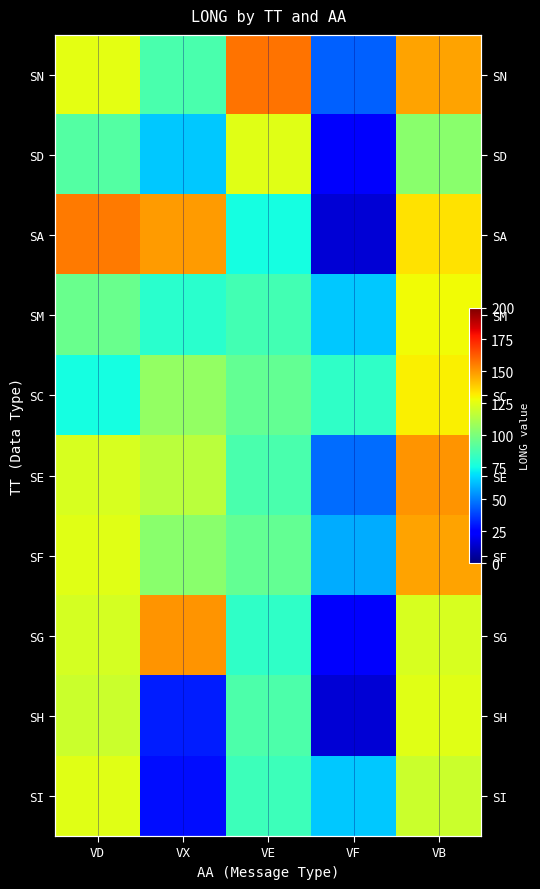

How many distinct data groups are displayed?

10